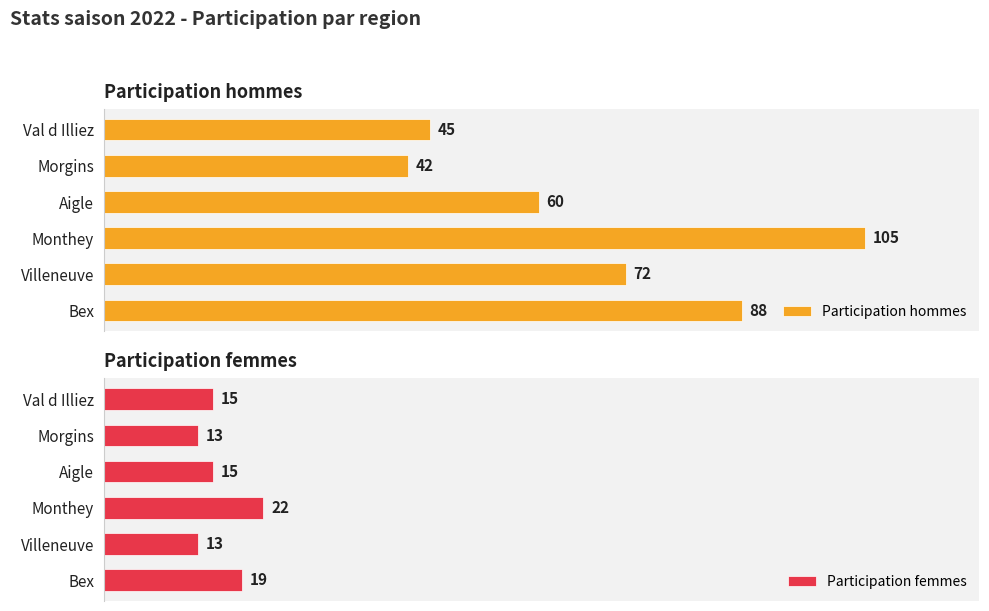

What is the sum of all Participation hommes values?

412